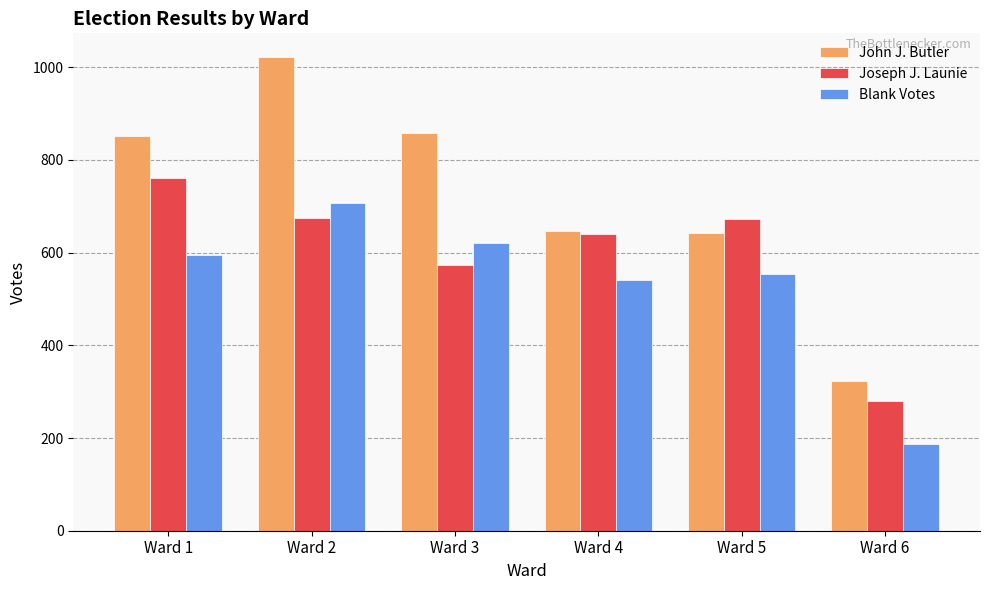

Does the chart contain stacked bars?

No